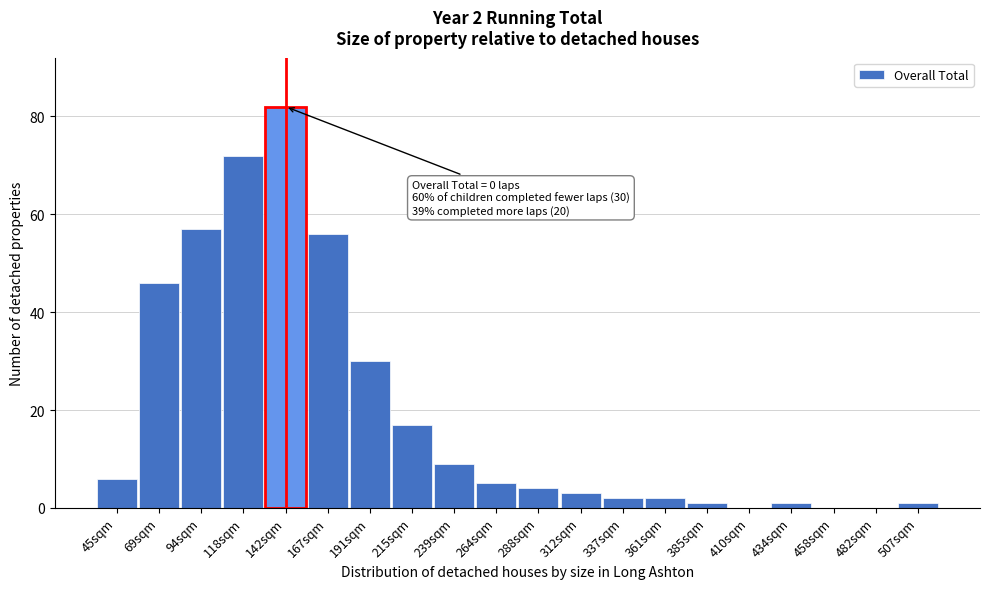

Reading right to left, transcribe all the data shown in this chart.

507sqm=1	482sqm=0	458sqm=0	434sqm=1	410sqm=0	385sqm=1	361sqm=2	337sqm=2	312sqm=3	288sqm=4	264sqm=5	239sqm=9	215sqm=17	191sqm=30	167sqm=56	142sqm=82	118sqm=72	94sqm=57	69sqm=46	45sqm=6